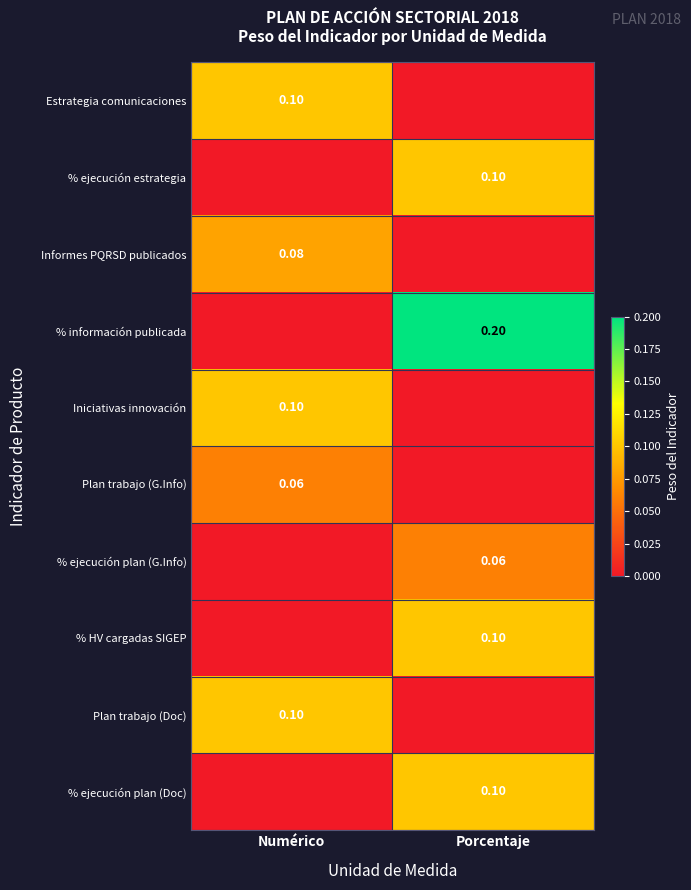

What is the total value across all series at Numérico?

0.4